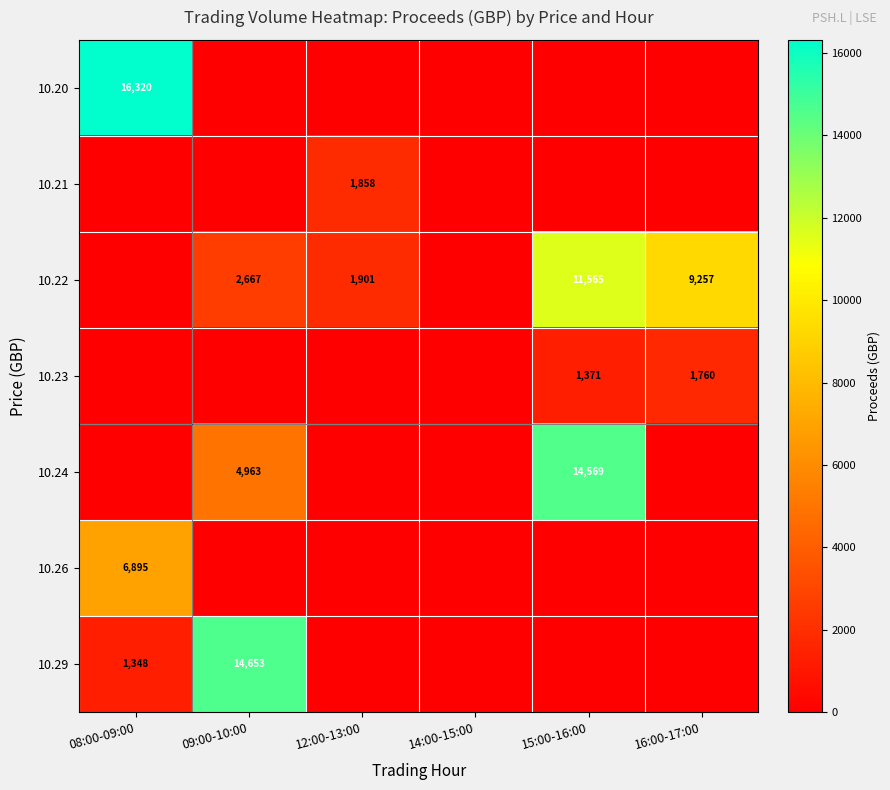

Is the value of 10.22 at 09:00-10:00 greater than the value of 10.20 at 08:00-09:00?

No